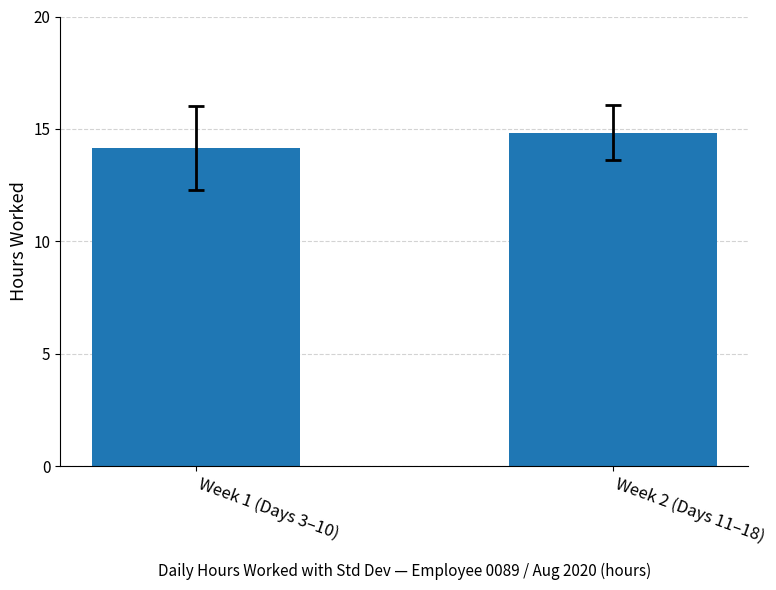

Is it true that the value at Week 2 (Days 11–18) is 6.9?

False